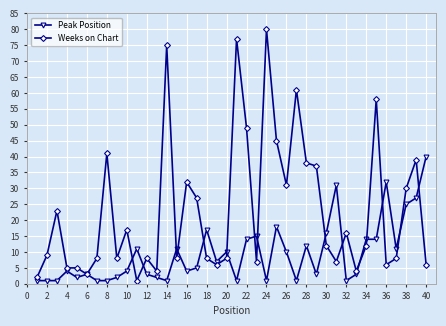

Rank the series by their maximum value, from lowest to highest.

Peak Position, Weeks on Chart